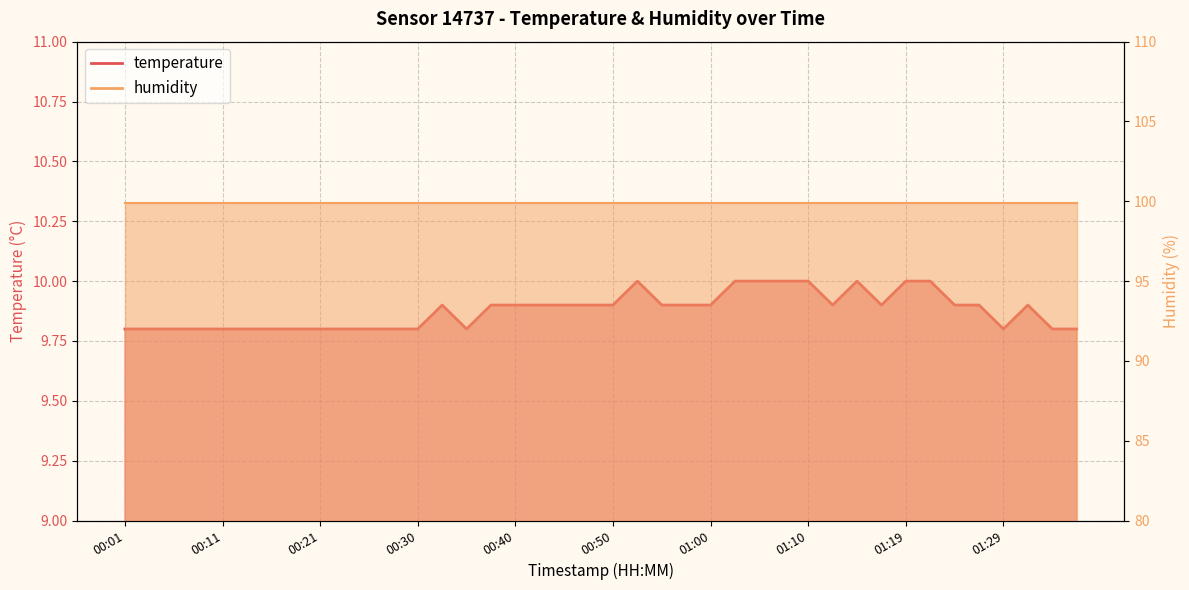

Which has a higher value, 01:22 or 01:10?

01:22